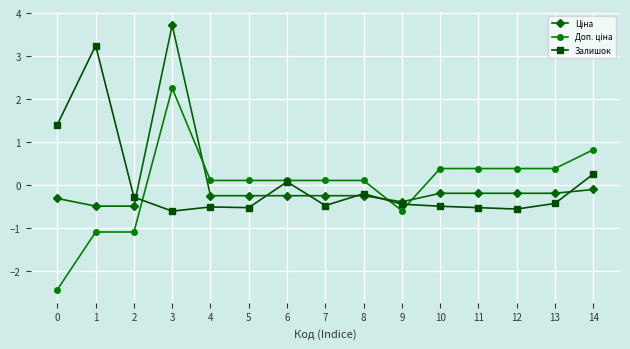

What is the spread (max minus min) of values at 1?

4.3